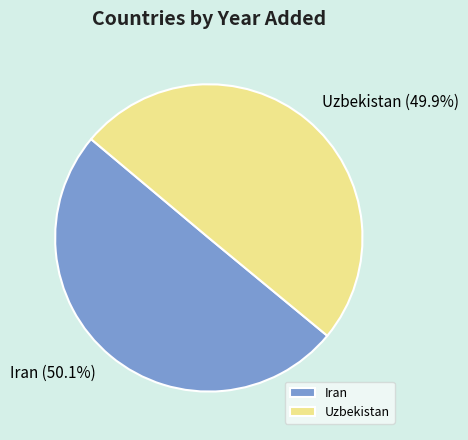

Is there any slice that represents more than half of the pie?

Yes